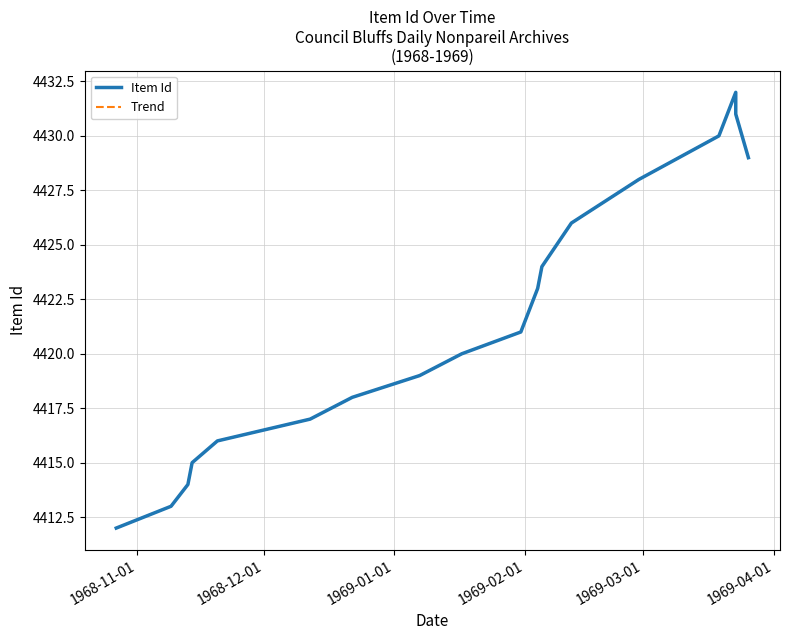

What is the value of the Trend point at the 3rd from the left?

4414